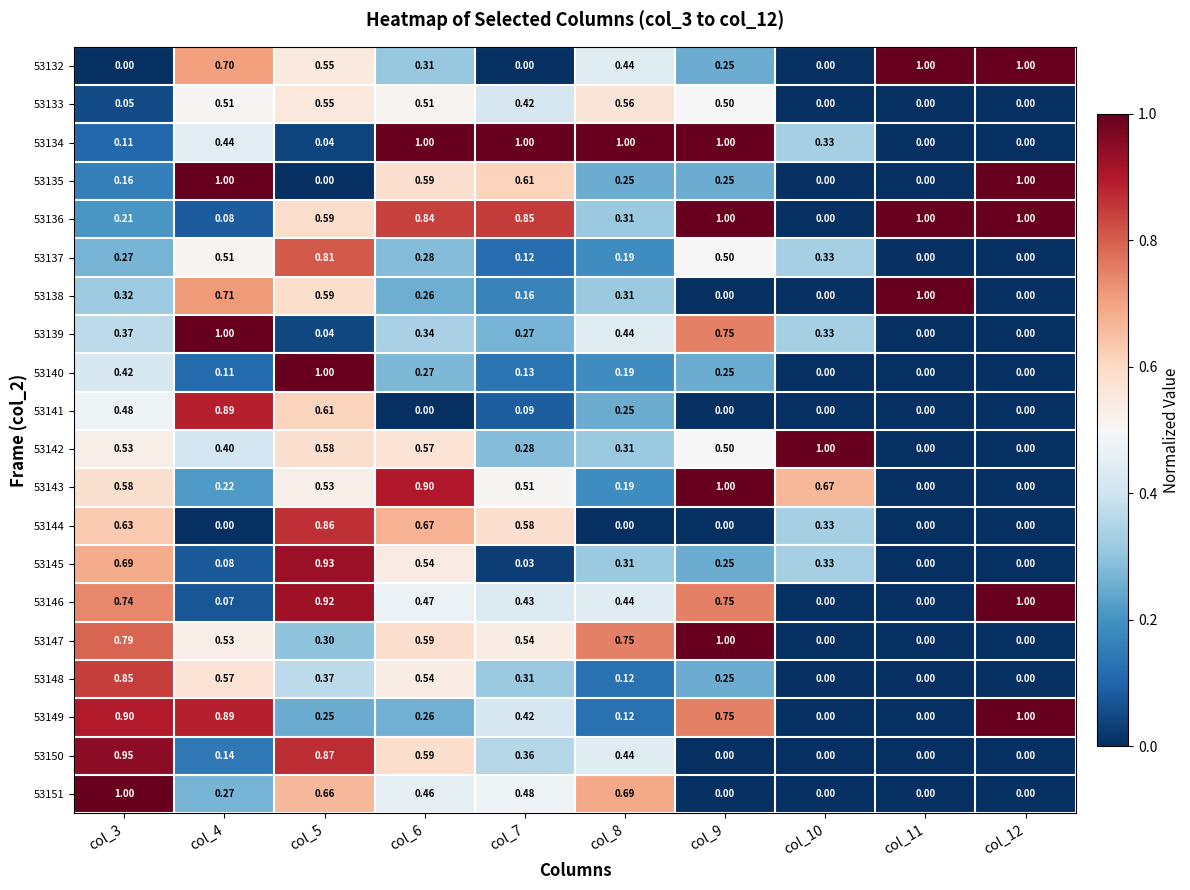

How many data points does each series have?

10